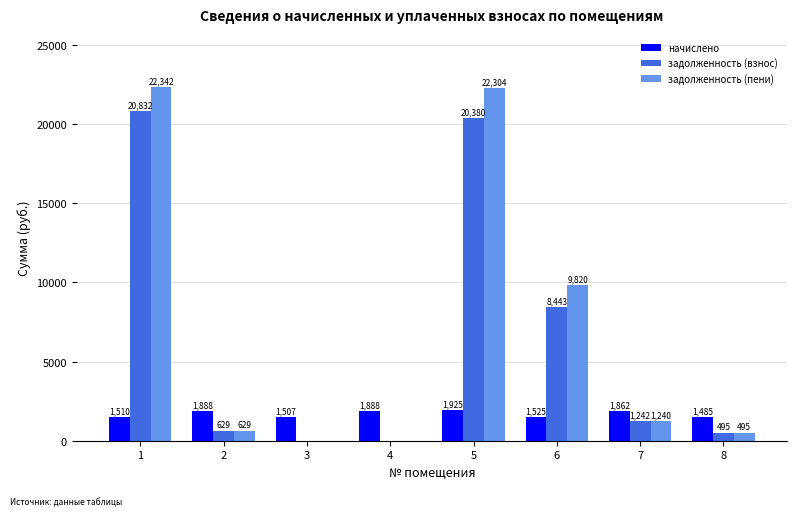

True or false: задолженность (пени) has a value of -9164.6 at 4.

False